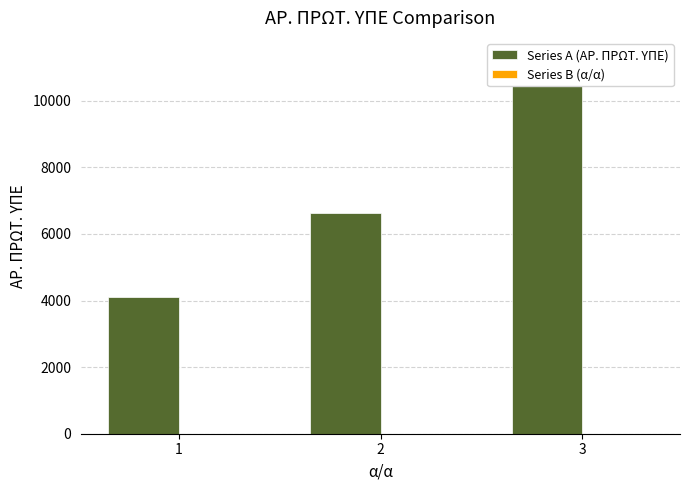

Reading right to left, transcribe all the data shown in this chart.

Series A (ΑΡ. ΠΡΩΤ. ΥΠΕ): 3=11325	2=6616	1=4120
Series B (α/α): 3=3	2=2	1=1